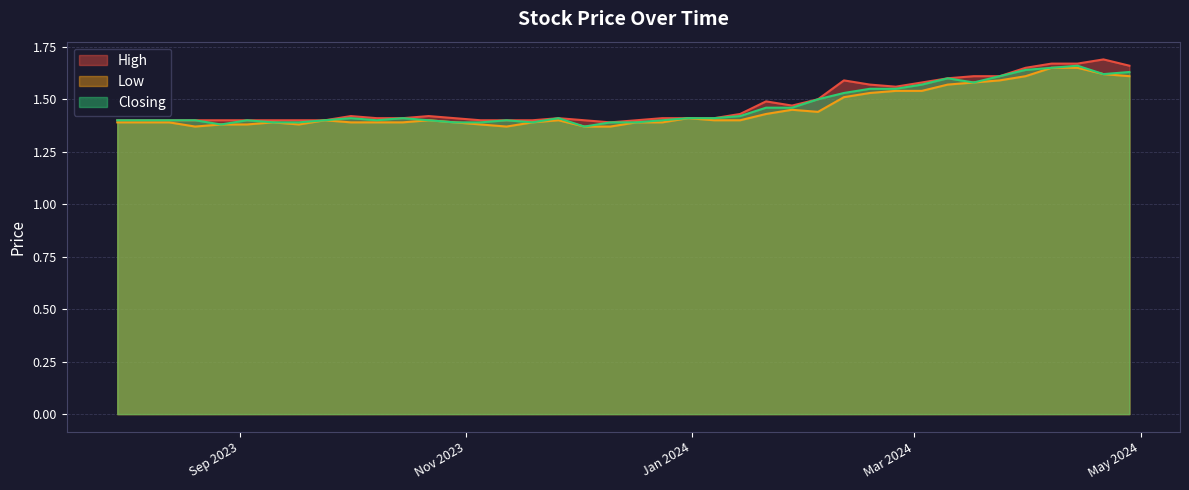

List the labels in order of High value, smallest first.

10/12/2023, 17/12/2023, 03/12/2023, 19/11/2023, 12/11/2023, 05/11/2023, 24/09/2023, 17/09/2023, 10/09/2023, 03/09/2023, 27/08/2023, 20/08/2023, 13/08/2023, 06/08/2023, 30/07/2023, 07/01/2024, 31/12/2023, 24/12/2023, 26/11/2023, 29/10/2023, 15/10/2023, 08/10/2023, 22/10/2023, 01/10/2023, 14/01/2024, 28/01/2024, 21/01/2024, 04/02/2024, 25/02/2024, 18/02/2024, 03/03/2024, 11/02/2024, 10/03/2024, 24/03/2024, 17/03/2024, 31/03/2024, 28/04/2024, 14/04/2024, 07/04/2024, 21/04/2024